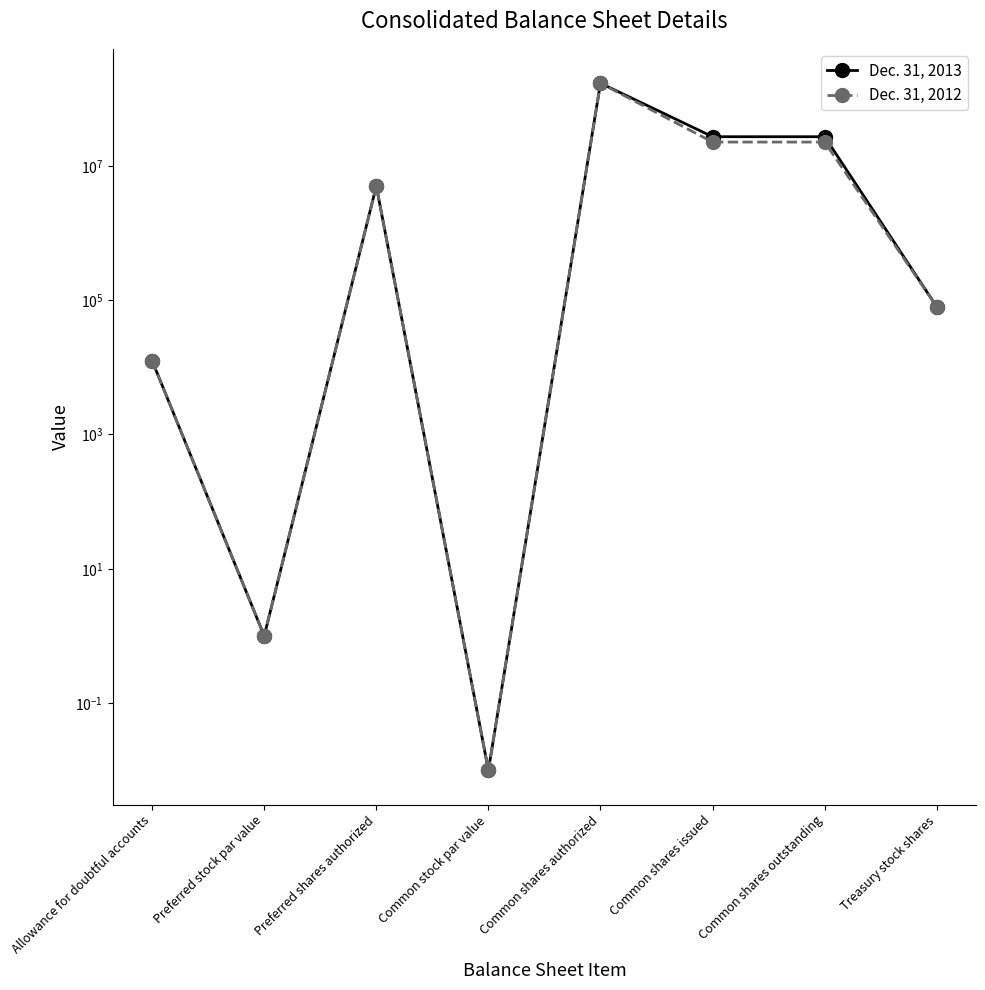

Is the value of Dec. 31, 2012 at Treasury stock shares greater than the value of Dec. 31, 2013 at Common shares authorized?

No